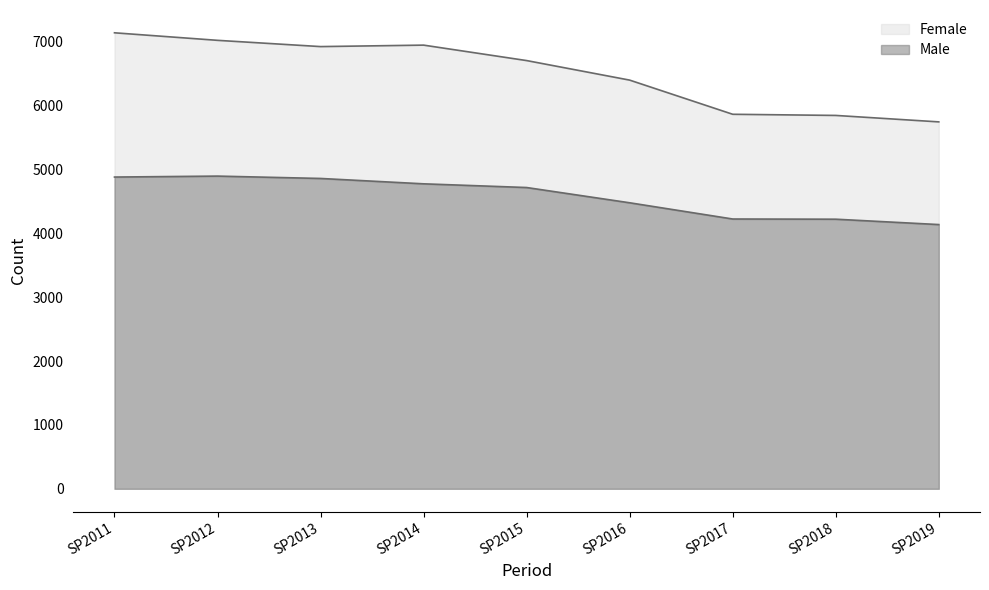

What is the sum of all Male values?

41197